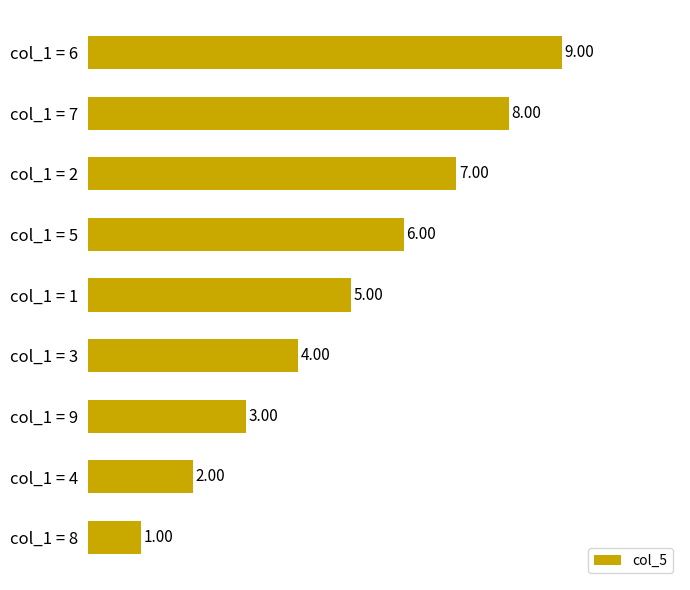

What is the average value?

5